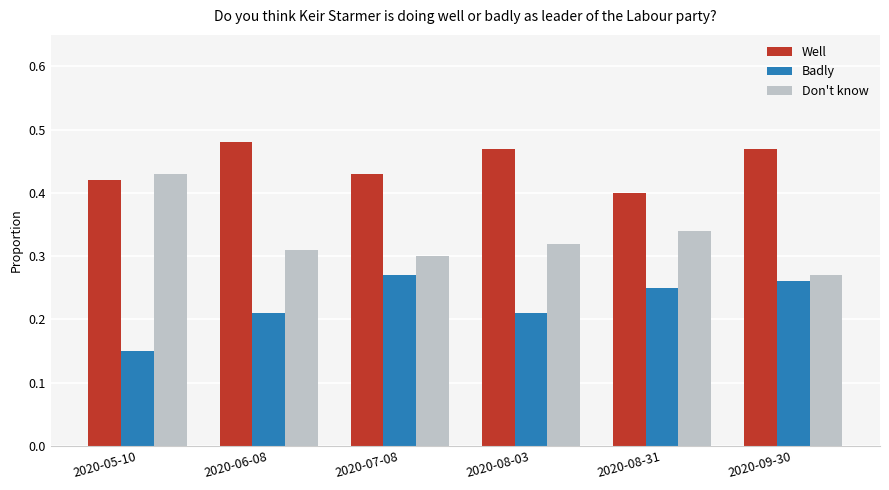

Which series has the largest total across all categories?

Well